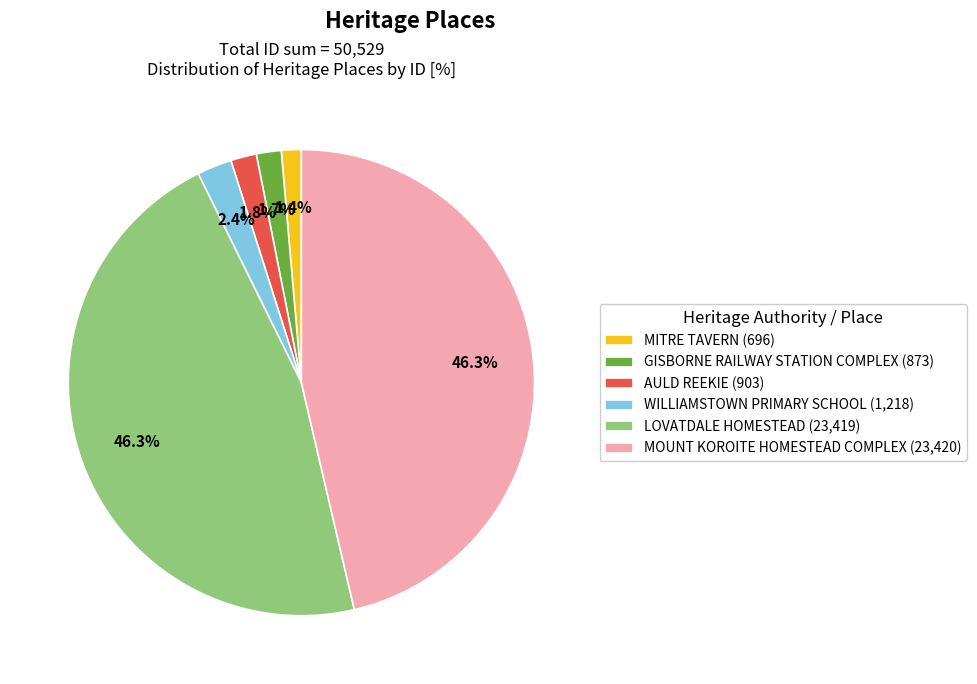

Between LOVATDALE HOMESTEAD (23,419) and MITRE TAVERN (696), which is larger?

LOVATDALE HOMESTEAD (23,419)